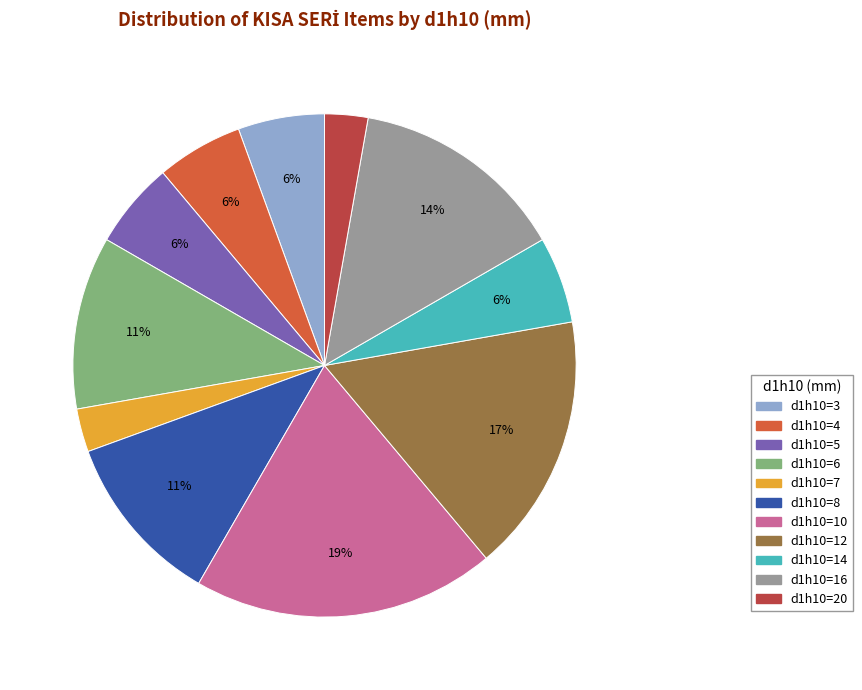

The d1h10=16 slice represents 5% of the pie. True or false?

False